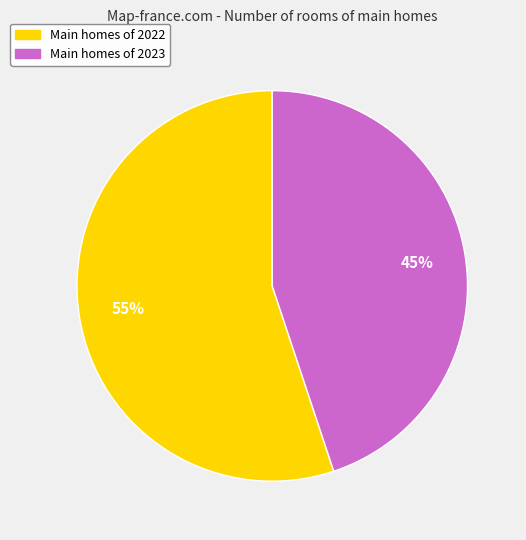

What percentage is the Main homes of 2022 slice, to the nearest percent?

55%